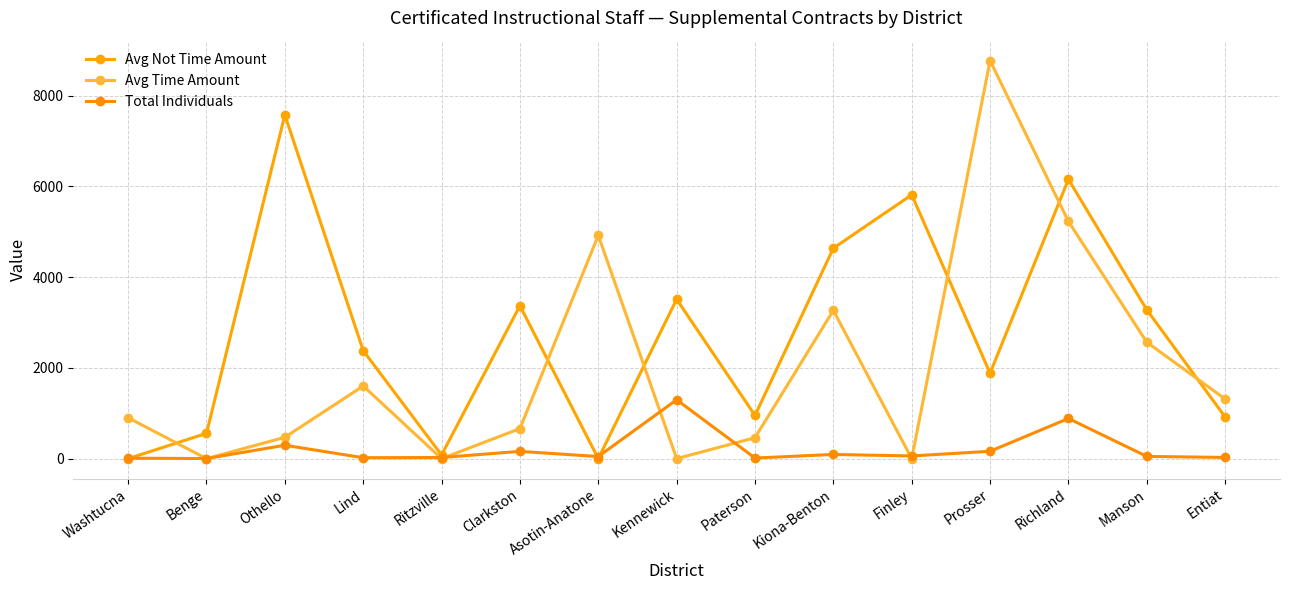

Where is the first local maximum for Avg Time Amount?

Lind